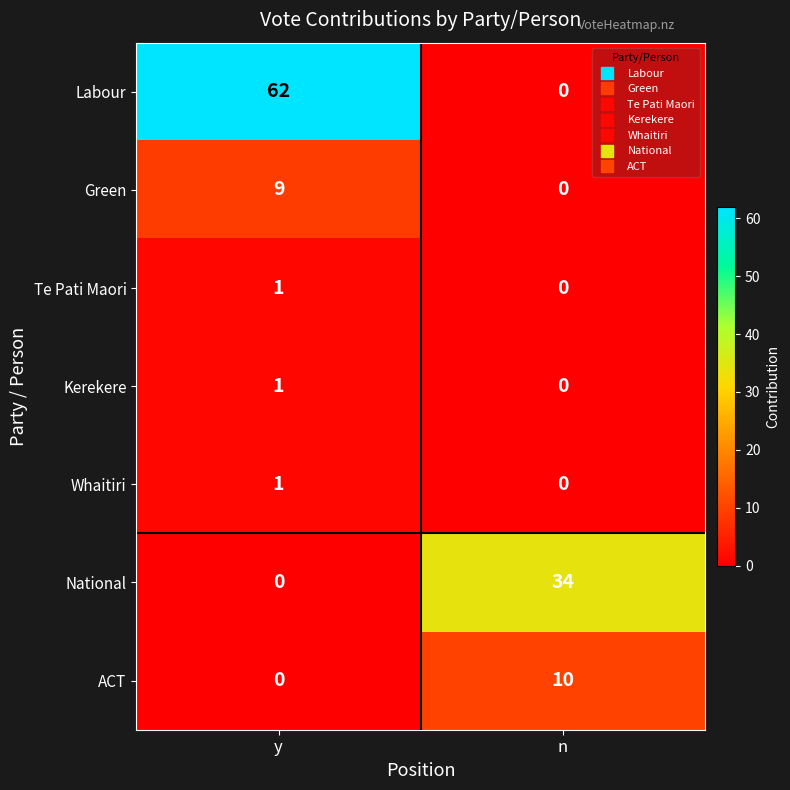

How many categories are shown in the chart?

2